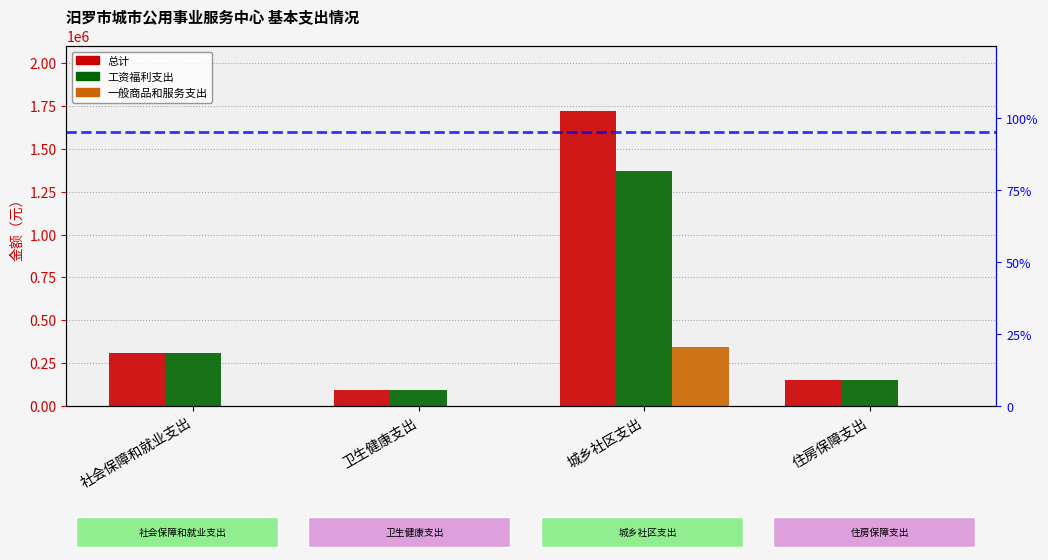

Reading left to right, extract all data points from this chart.

总计: 社会保障和就业支出=310299.0	卫生健康支出=93089.7	城乡社区支出=1723487.2	住房保障支出=148943.5
工资福利支出: 社会保障和就业支出=310299.0	卫生健康支出=93089.7	城乡社区支出=1368861.2	住房保障支出=148943.5
一般商品和服务支出: 社会保障和就业支出=0.0	卫生健康支出=0.0	城乡社区支出=346346.0	住房保障支出=0.0